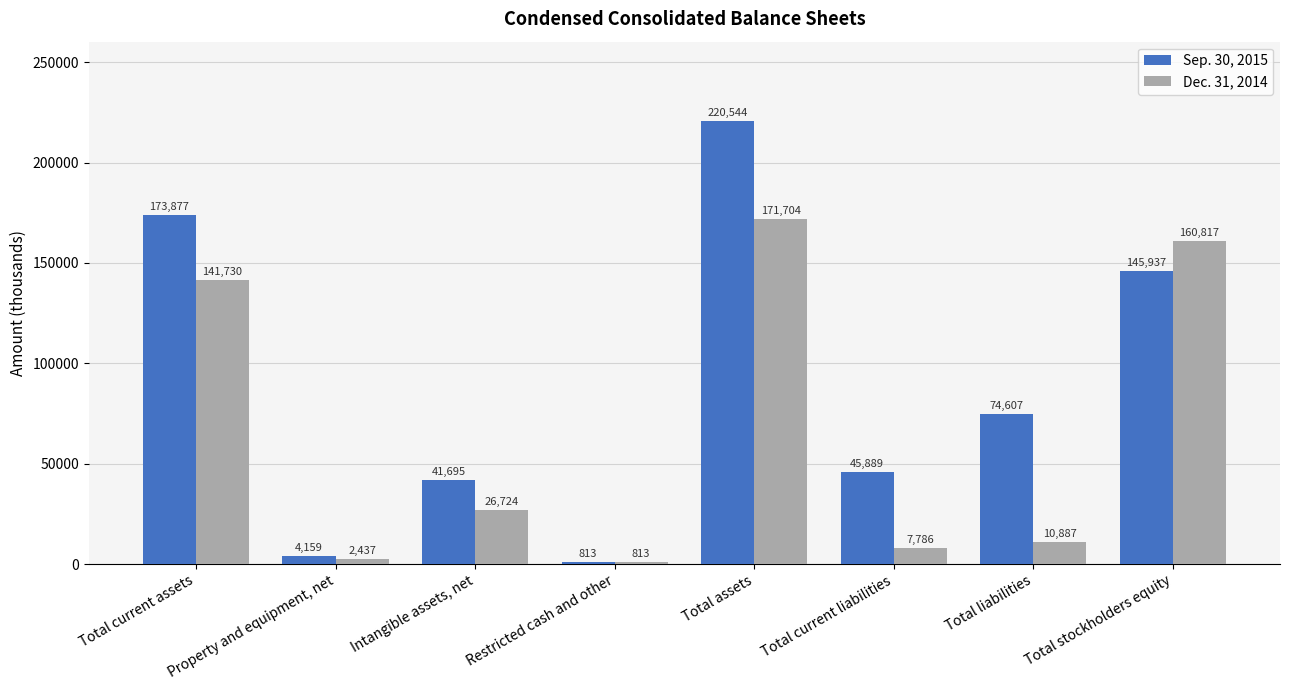

Reading left to right, what are all the values shown in this chart?

Sep. 30, 2015: 173877	4159	41695	813	220544	45889	74607	145937
Dec. 31, 2014: 141730	2437	26724	813	171704	7786	10887	160817